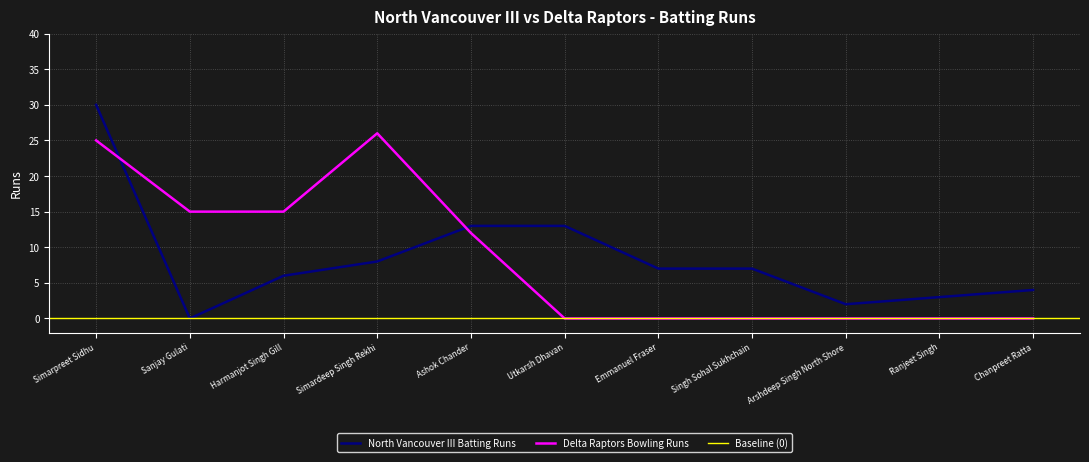

Reading right to left, transcribe all the data shown in this chart.

North Vancouver III: 4	3	2	7	7	13	13	8	6	0	30
Delta Raptors Bowling Runs: 0	0	0	0	0	0	12	26	15	15	25